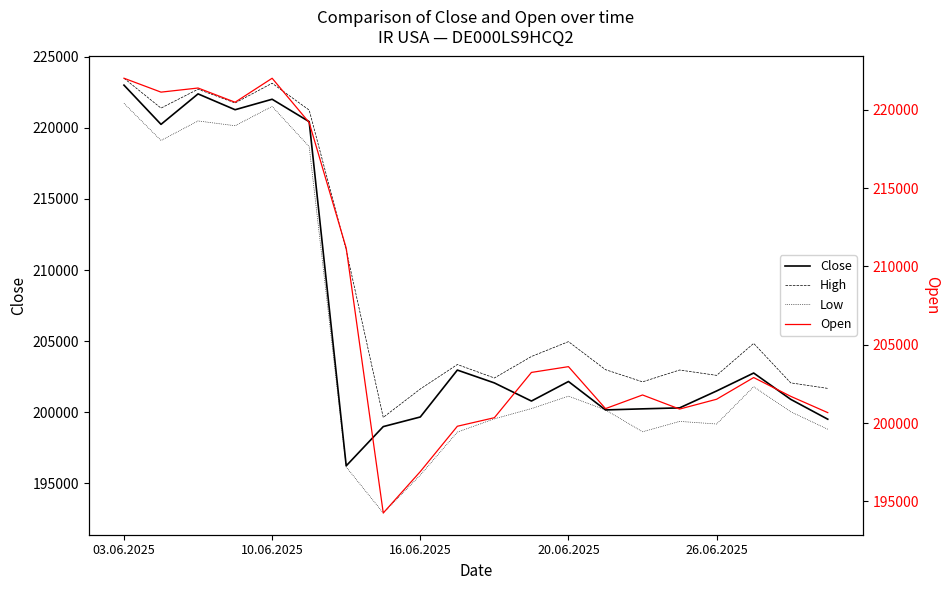

Is it true that Close equals 200900 at 18?

True